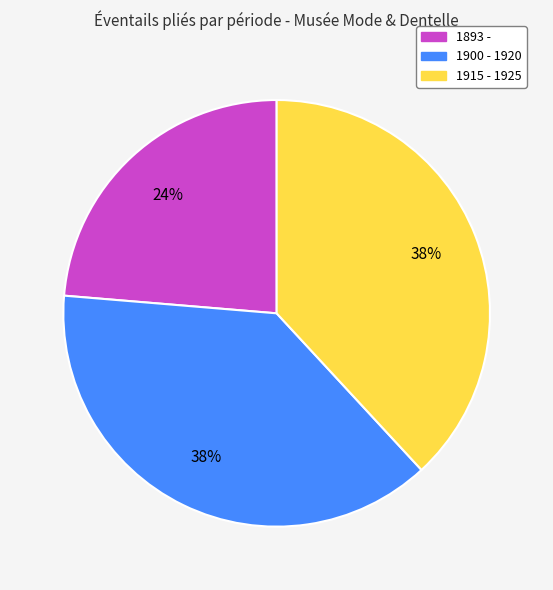

Which has a higher value, 1893 - or 1900 - 1920?

1900 - 1920